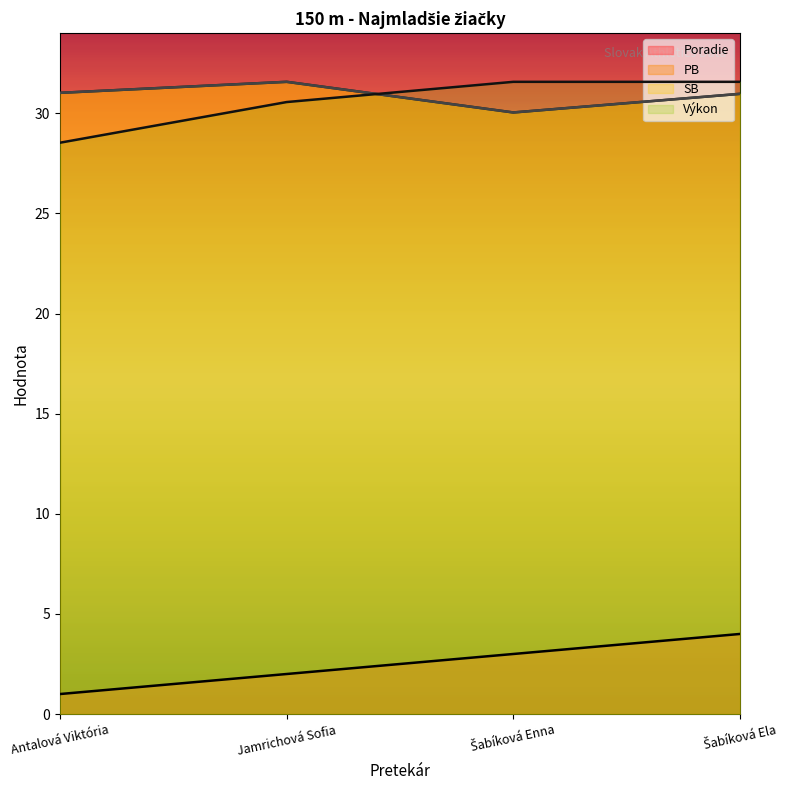

What is the average value of the SB series?

30.9